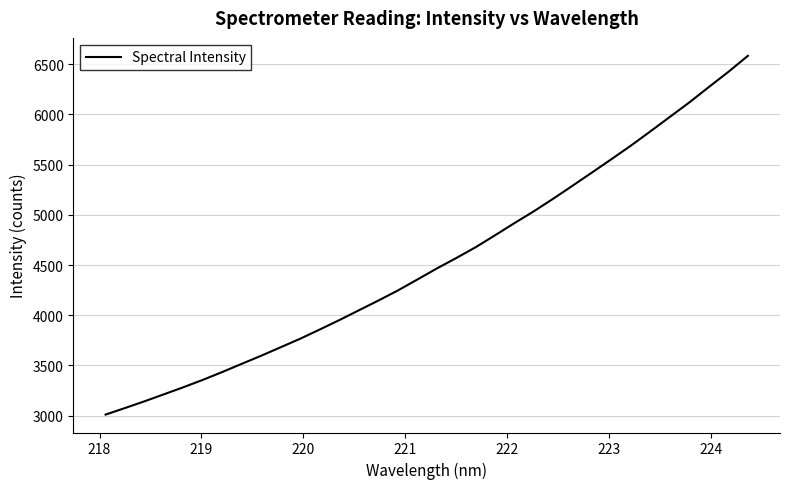

What is the minimum value shown in the chart?

3010.9